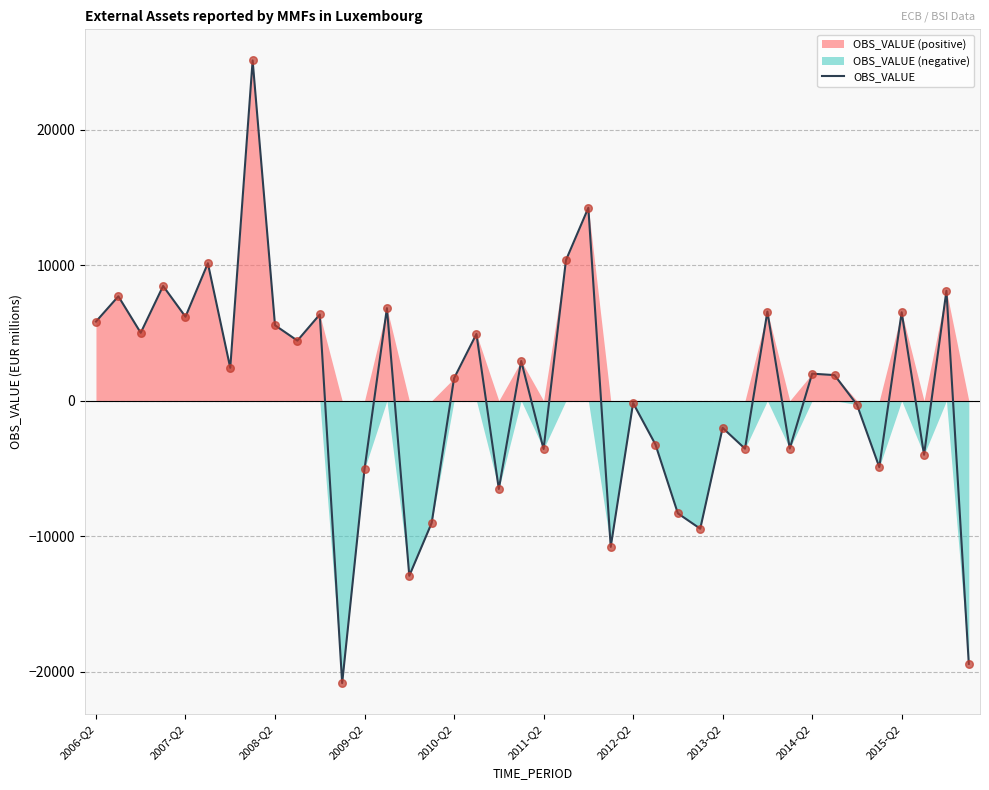

The value of OBS_VALUE at 2014-Q2 is 1994.8. True or false?

True